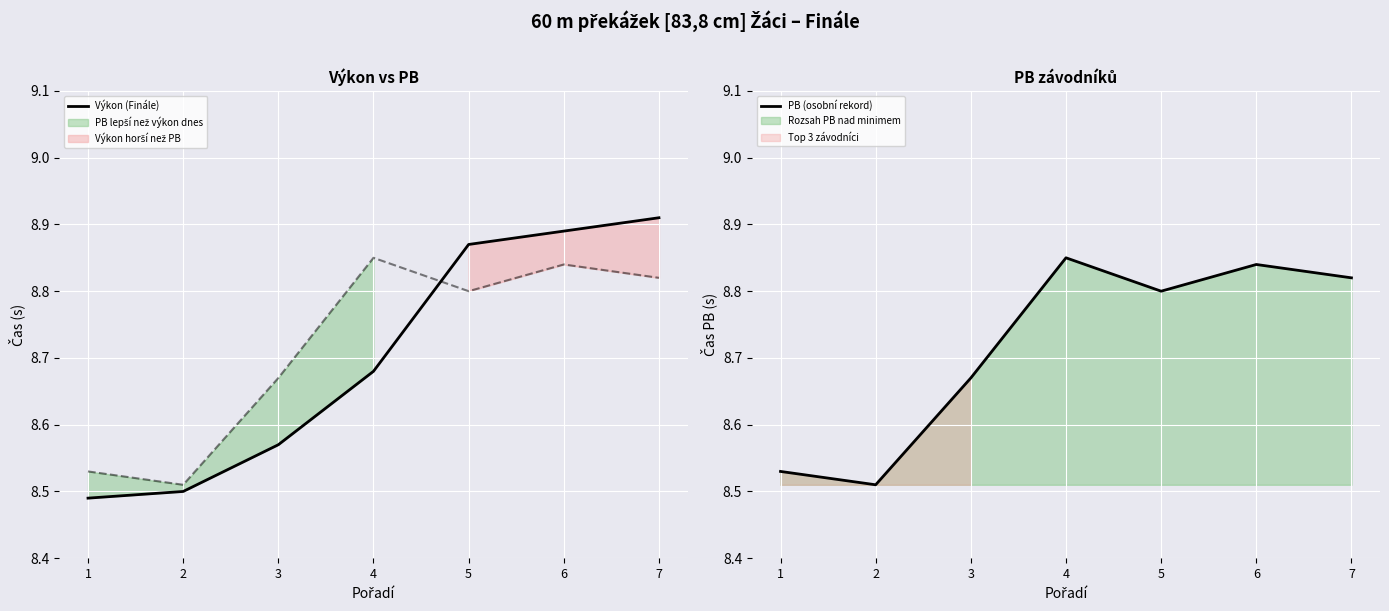

Is it true that Výkon (Finále) equals 13.8 at 1?

False